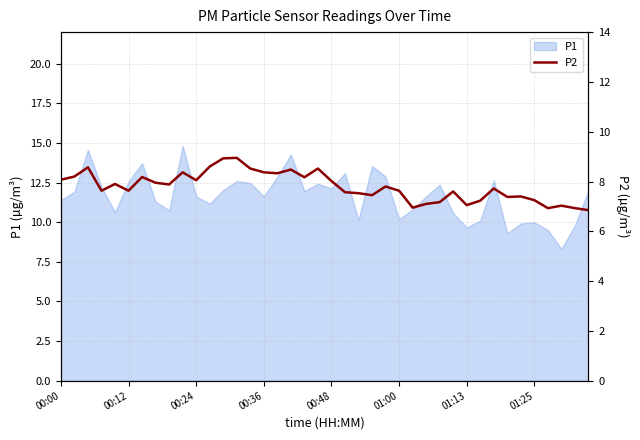

How many data points does each series have?

40